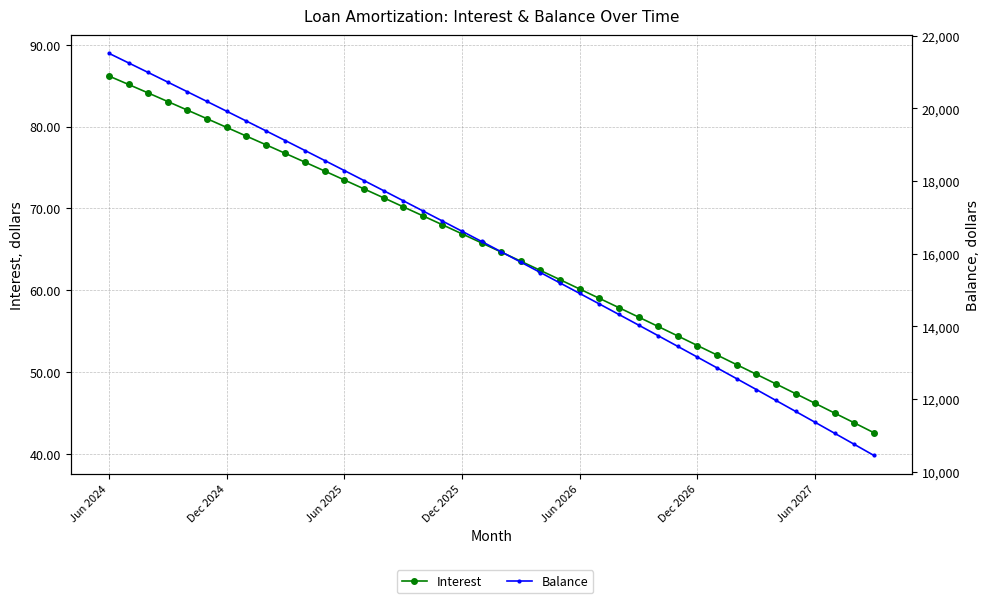

At which category is the sum across all series the highest?

Jun 2024